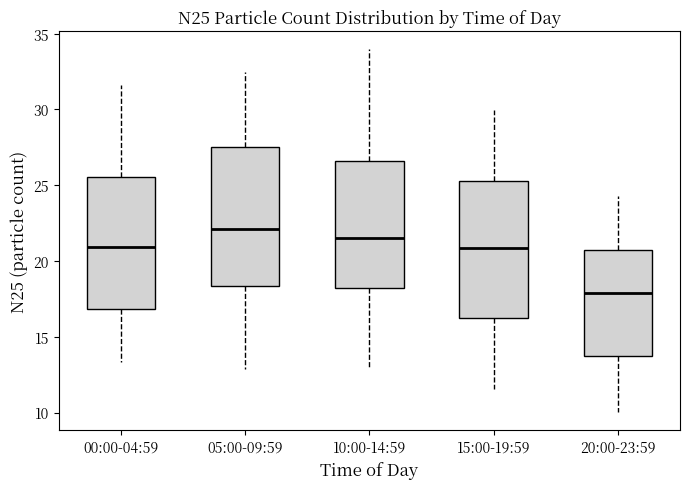

Where does the upper whisker of the box for 00:00-04:59 end on the y-axis? The values are not printed on the chart, so give them approximately, as read against the axis.

31.5